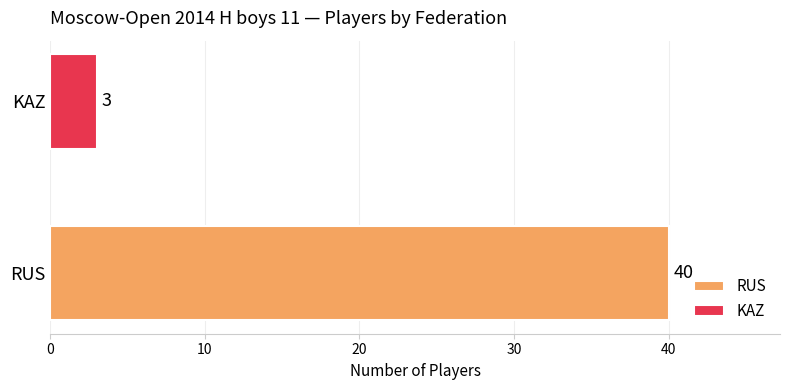

At which label is the value closest to 21?

KAZ